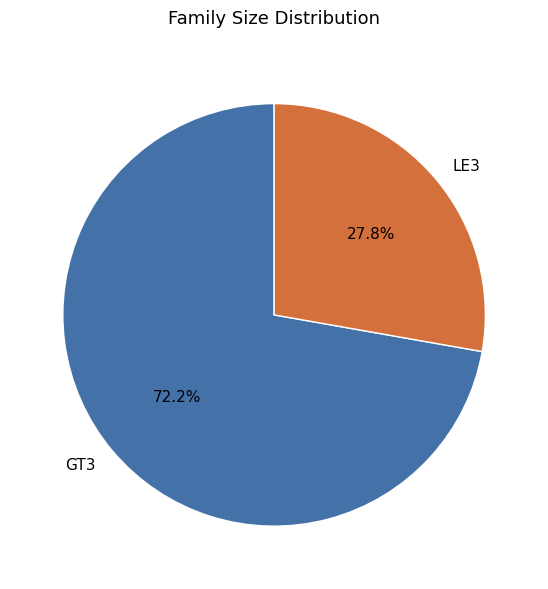

How many segments does this pie chart have?

2